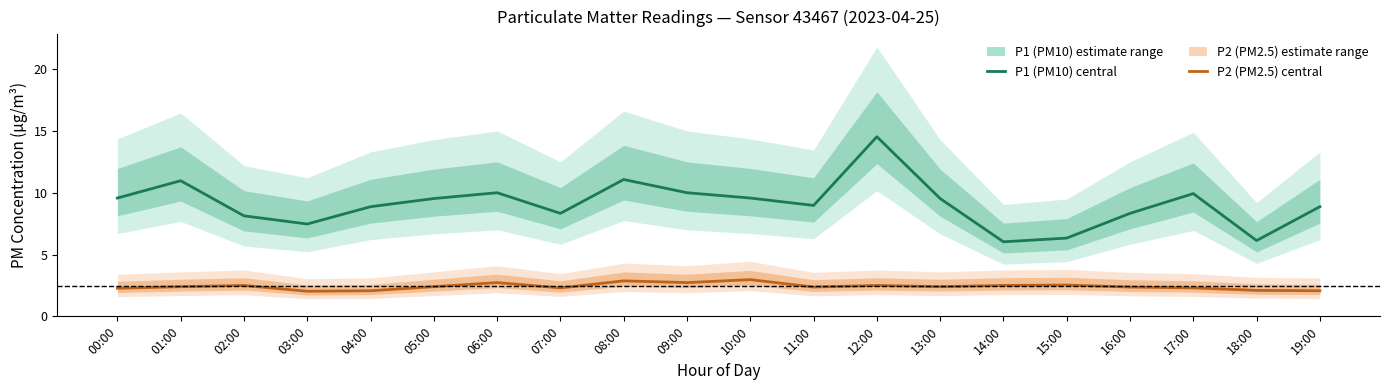

What is the label of the 17th point from the right?

03:00